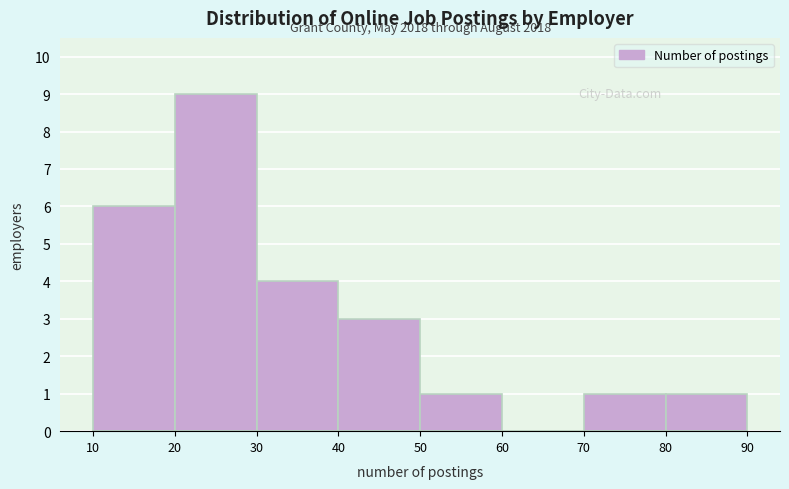

Over which range of the x-axis is the bar tallest?

20 to 30